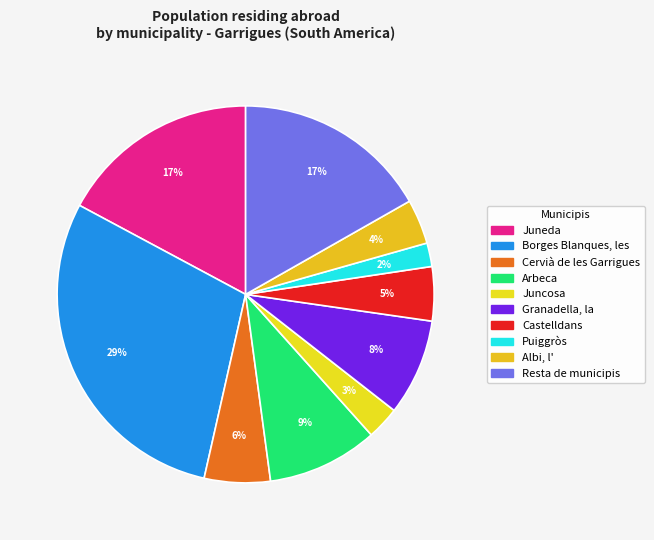

To the nearest percent, what is the difference between the largest and smallest slice percentages?

27%